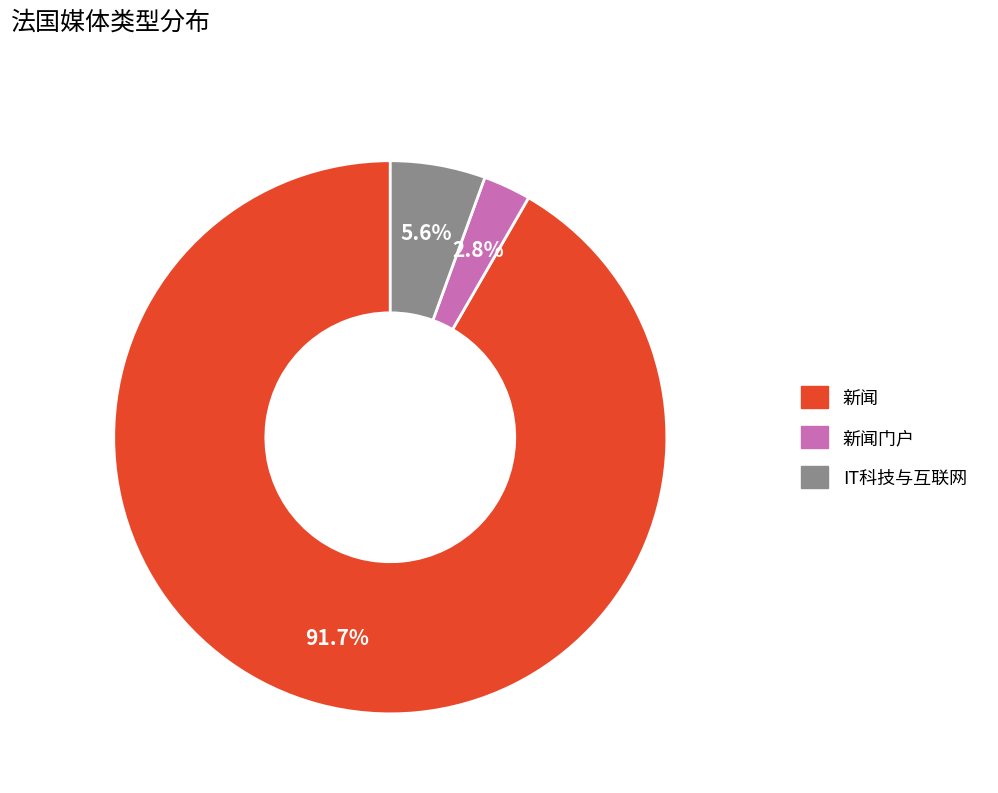

What is the smallest slice in the pie chart?

新闻门户